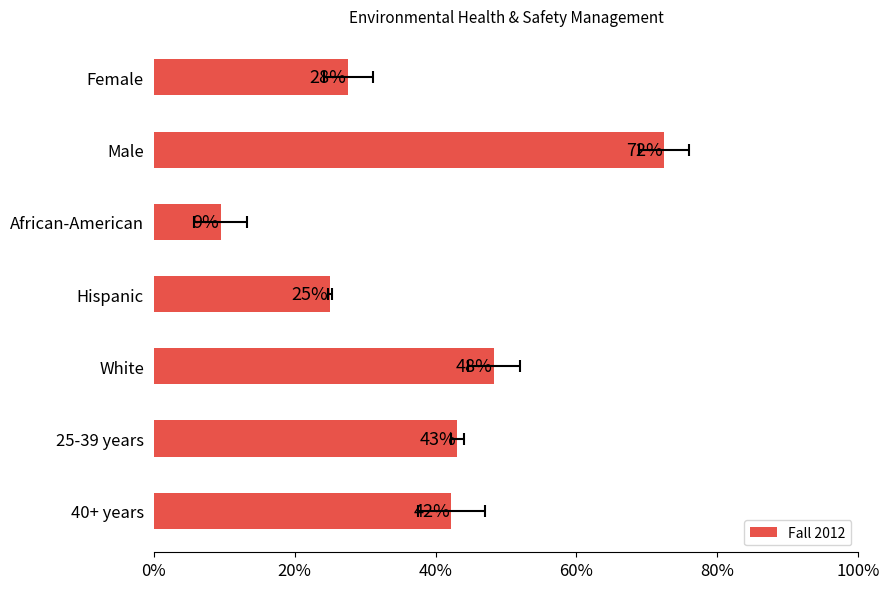

Count the values in the range 0 to 1.

7